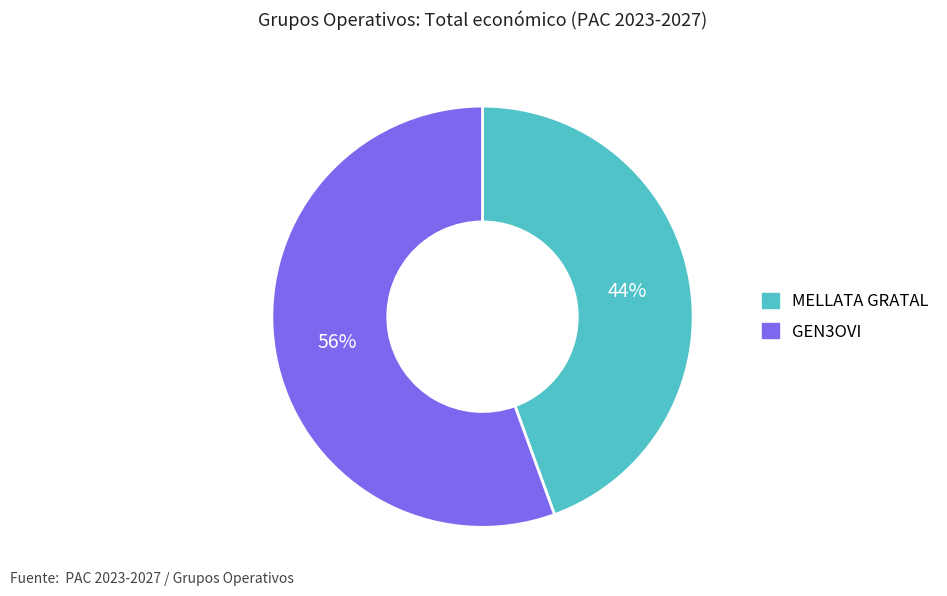

How many slices are in this pie chart?

2